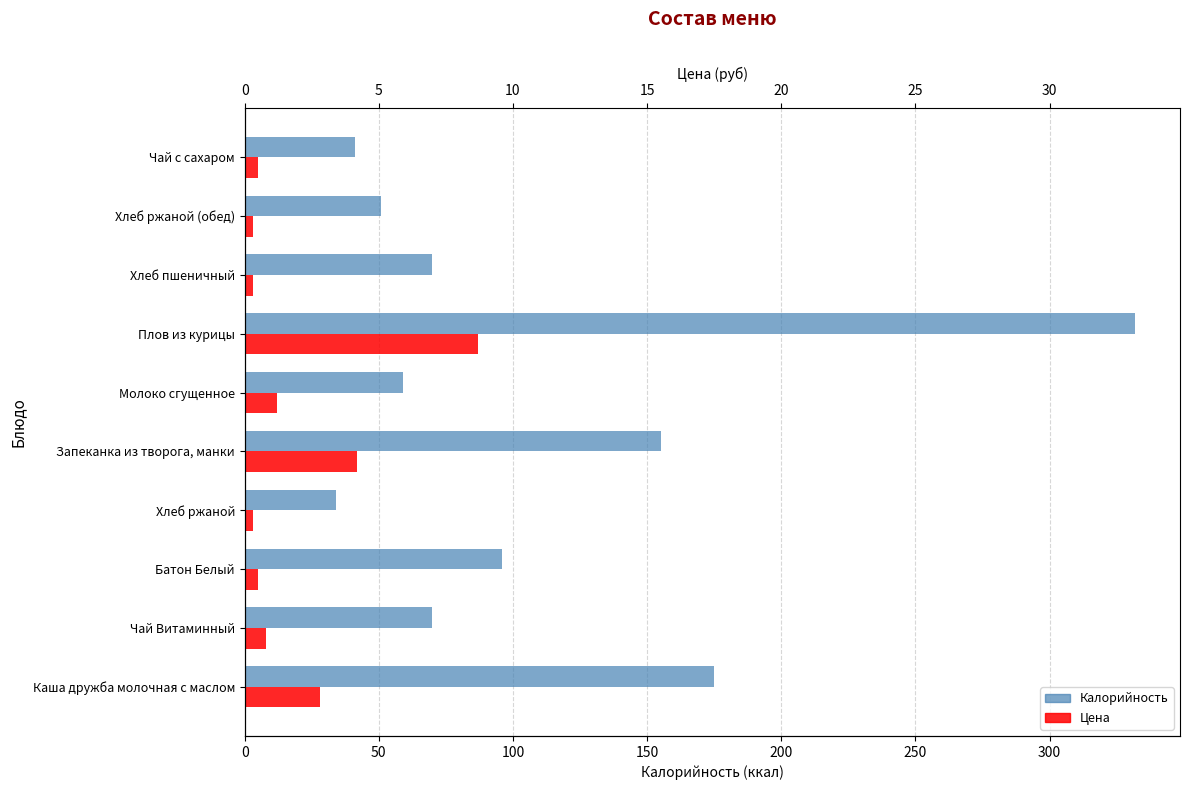

How many groups of bars are there?

10